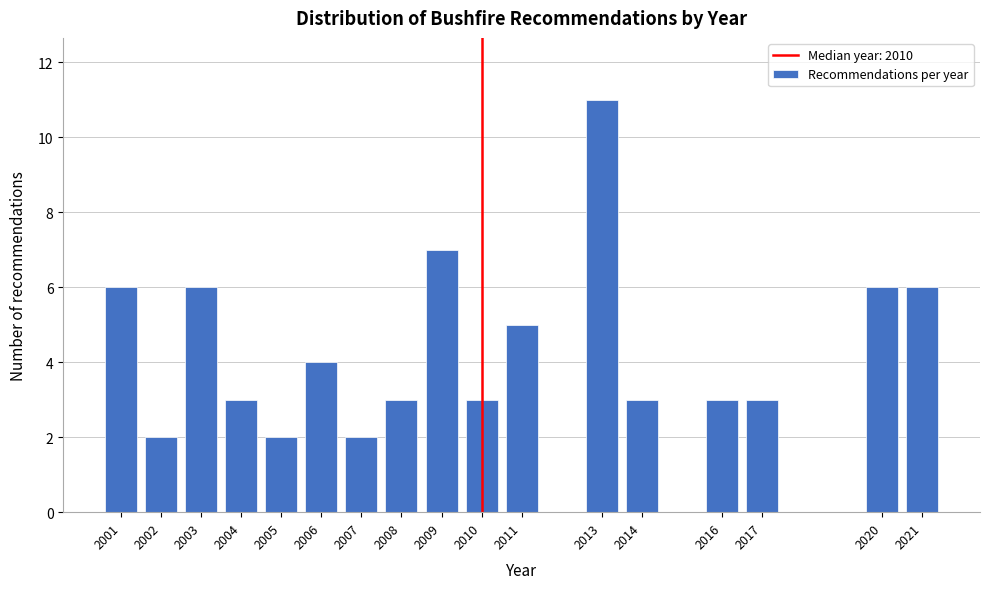

Reading left to right, list all the values displayed in this chart.

2001=6	2002=2	2003=6	2004=3	2005=2	2006=4	2007=2	2008=3	2009=7	2010=3	2011=5	2013=11	2014=3	2016=3	2017=3	2020=6	2021=6